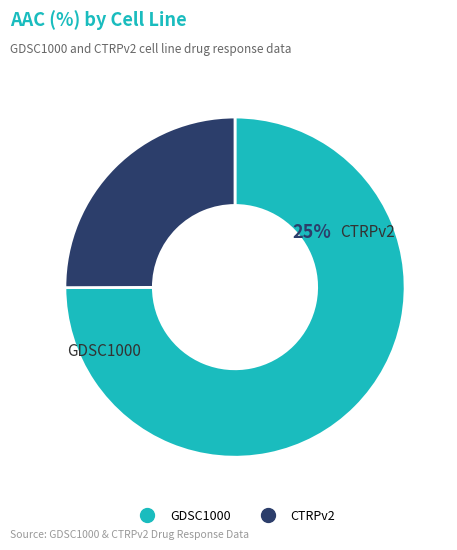

What portion of the pie excludes GDSC1000?

25.0%